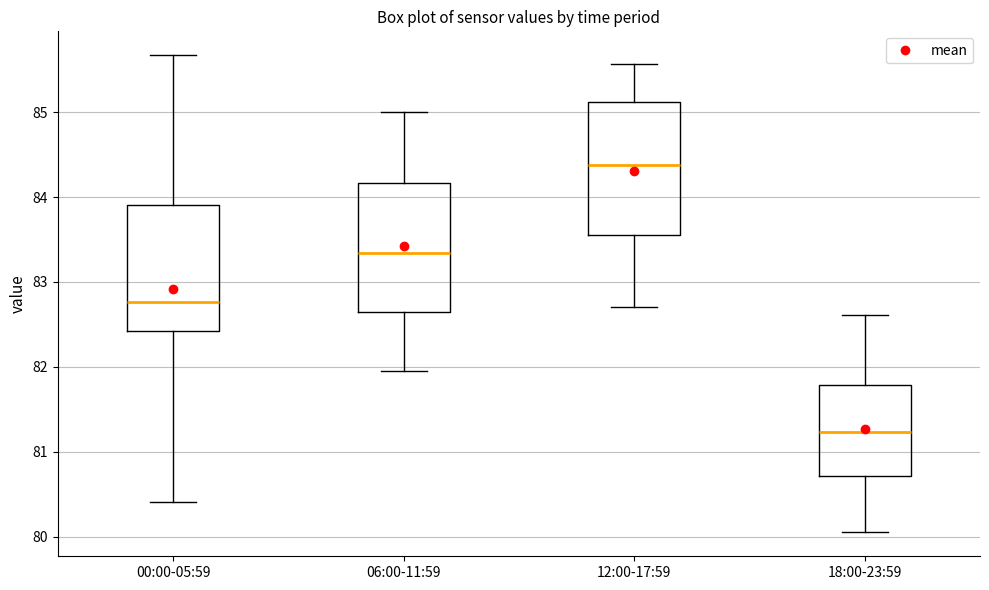

Which box has the highest median line?

12:00-17:59